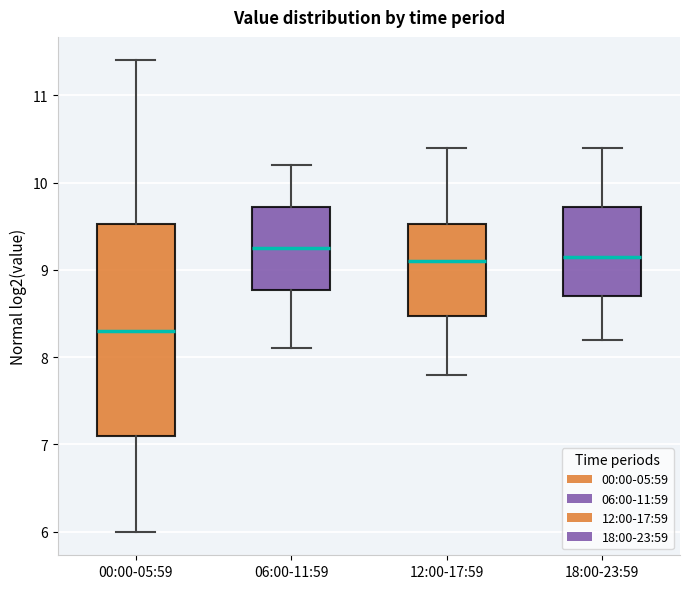

Reading left to right, read every box against the y-axis: the position of its median line, the range the box covers, and the ends of its whiskers. The values are not printed on the chart, so give them approximately, as read against the axis.

00:00-05:59: median 8.3, box 7.1 to 9.5, whiskers 6.0 to 11.4
06:00-11:59: median 9.3, box 8.8 to 9.7, whiskers 8.1 to 10.2
12:00-17:59: median 9.1, box 8.5 to 9.5, whiskers 7.8 to 10.4
18:00-23:59: median 9.2, box 8.7 to 9.7, whiskers 8.2 to 10.4